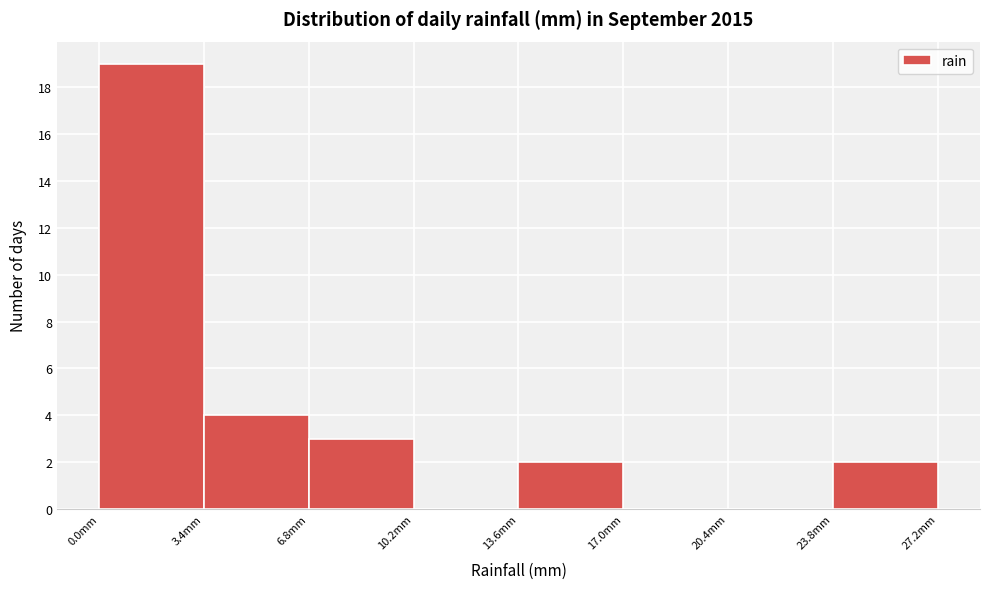

Over which range of the x-axis is the bar tallest?

0.0 to 3.4